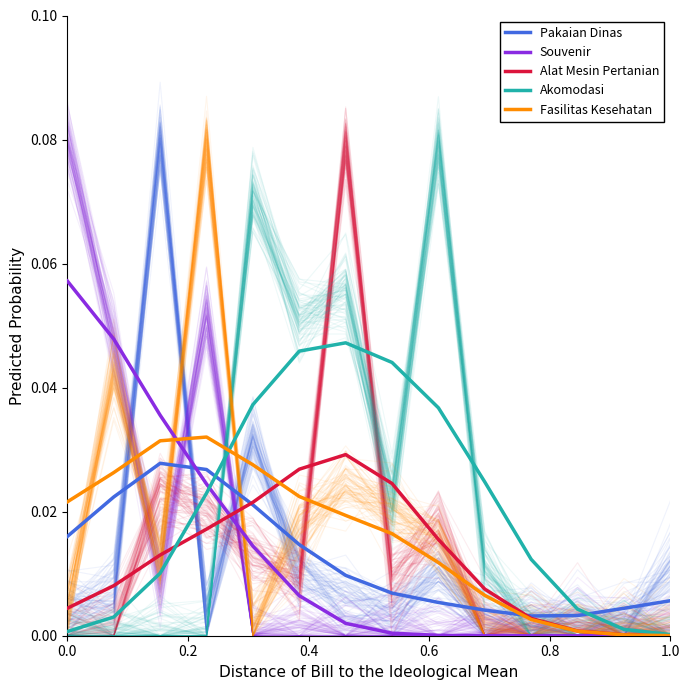

What are all the series names shown in the legend?

Pakaian Dinas, Souvenir, Alat Mesin Pertanian, Akomodasi, Fasilitas Kesehatan